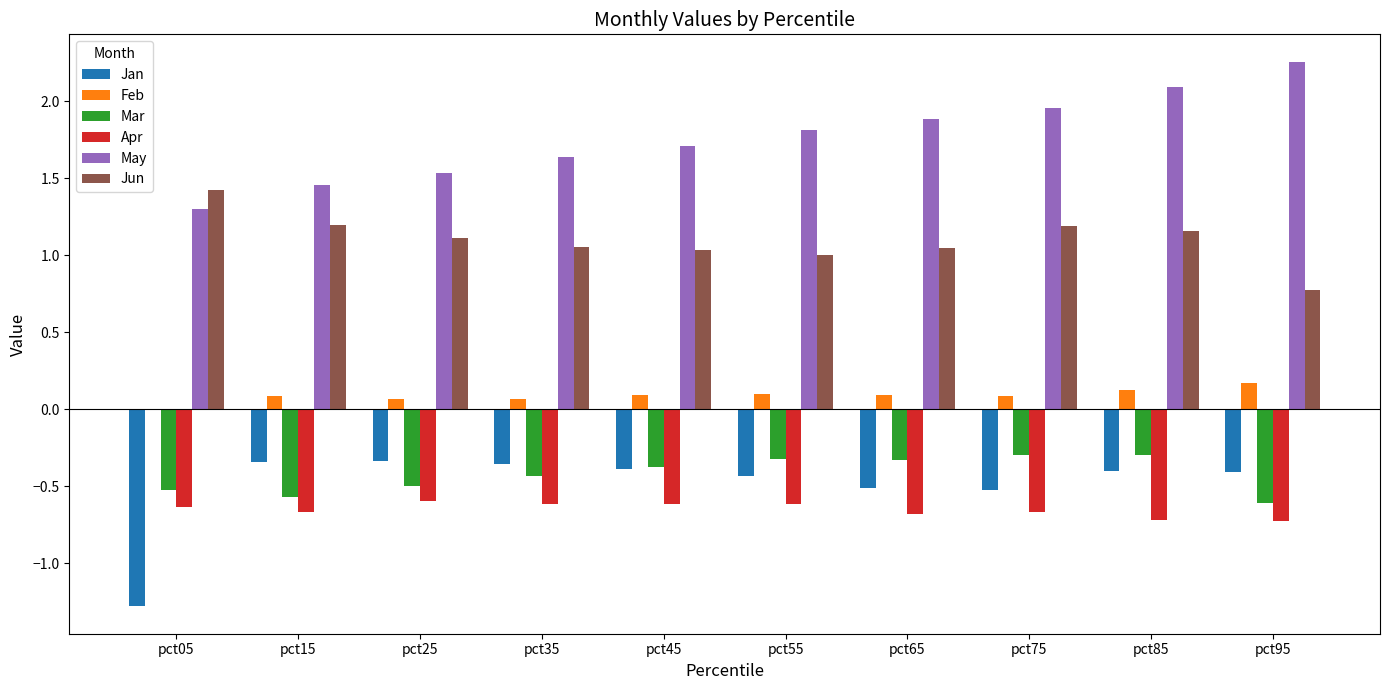

Between pct25 and pct85, which series saw the biggest shift?

May